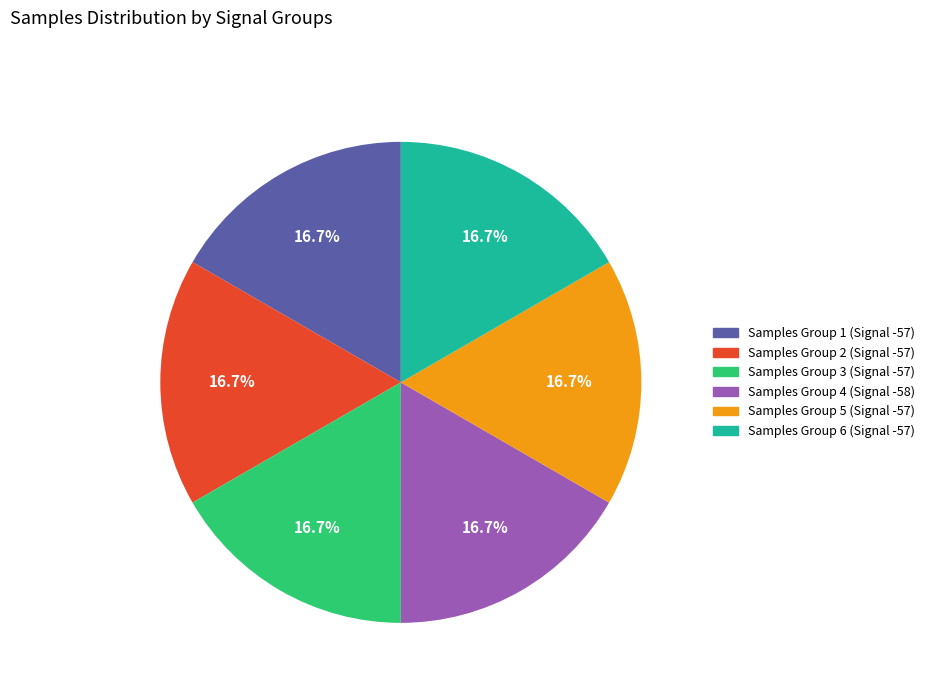

What percentage is NOT represented by Samples Group 4 (Signal -58)?

83.3%